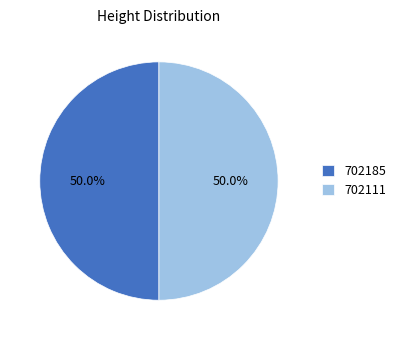

Count the number of slices in the pie.

2